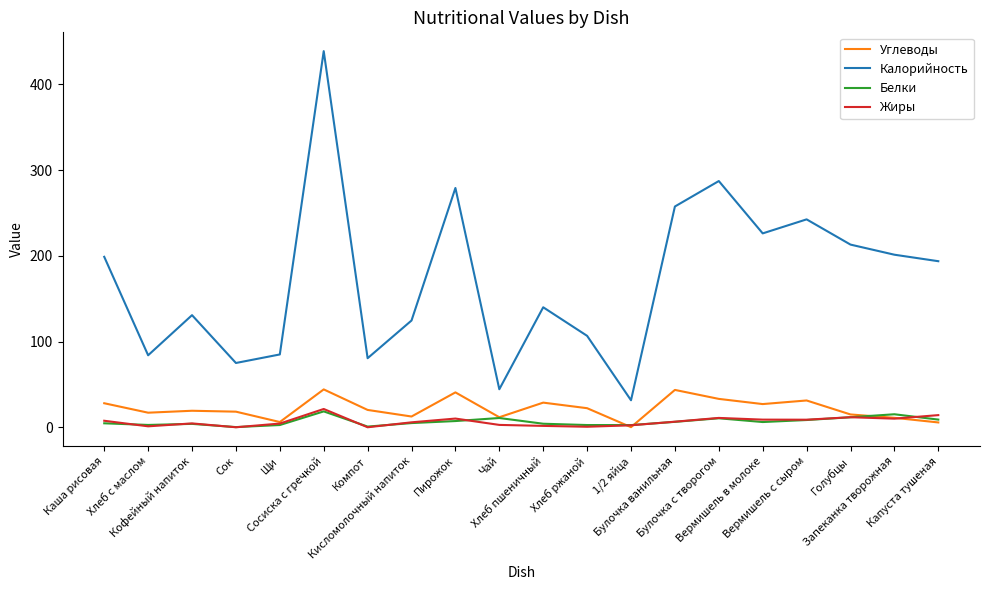

At which label is Калорийность closest to 235?

Вермишель с сыром